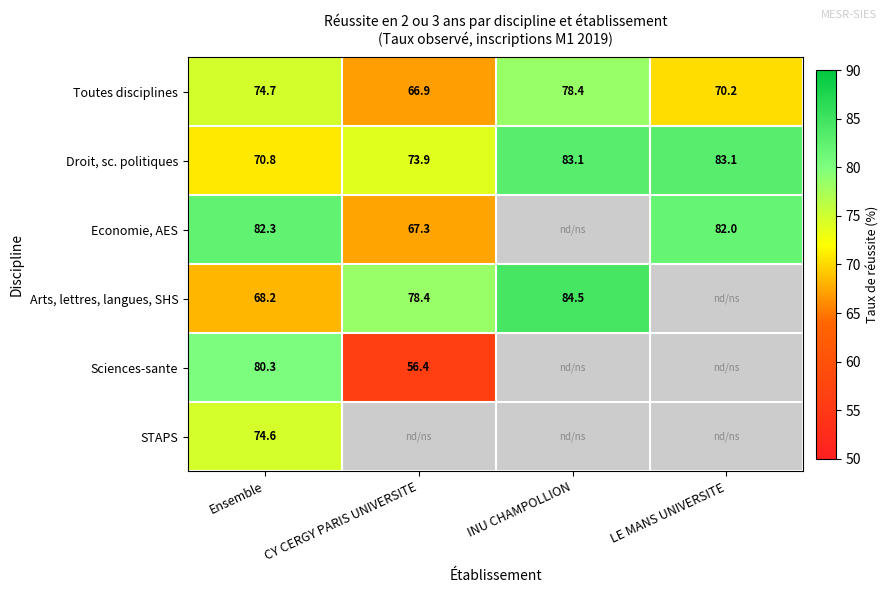

At how many categories does at least one series exceed 80?

3